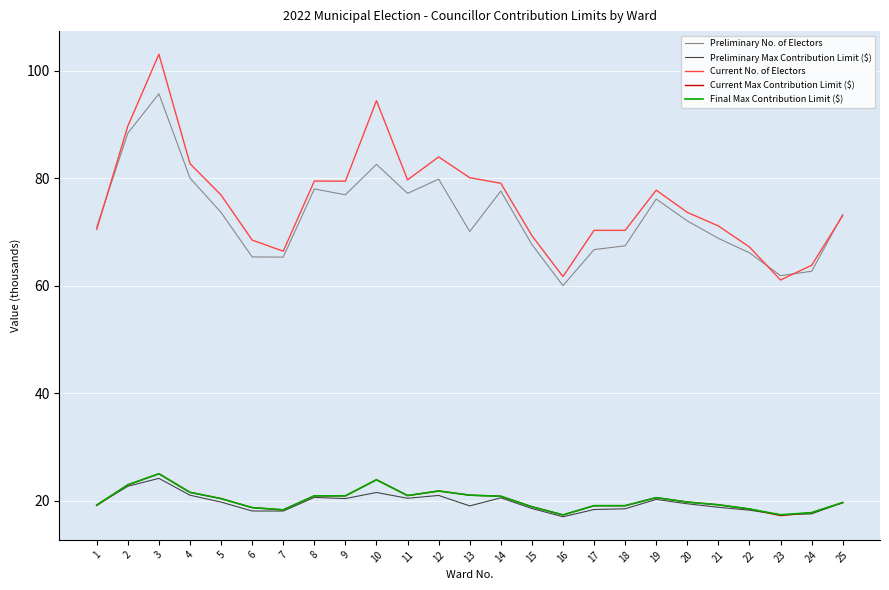

What is the maximum value for Preliminary Max Contribution Limit ($)?

24.1